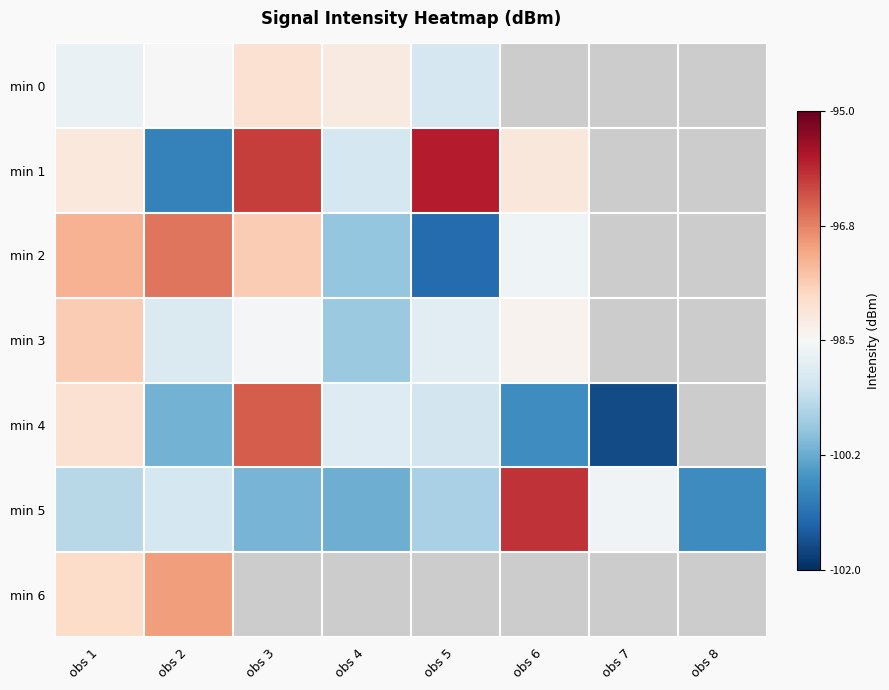

Is the value of min 2 at obs 5 greater than the value of min 3 at obs 6?

No